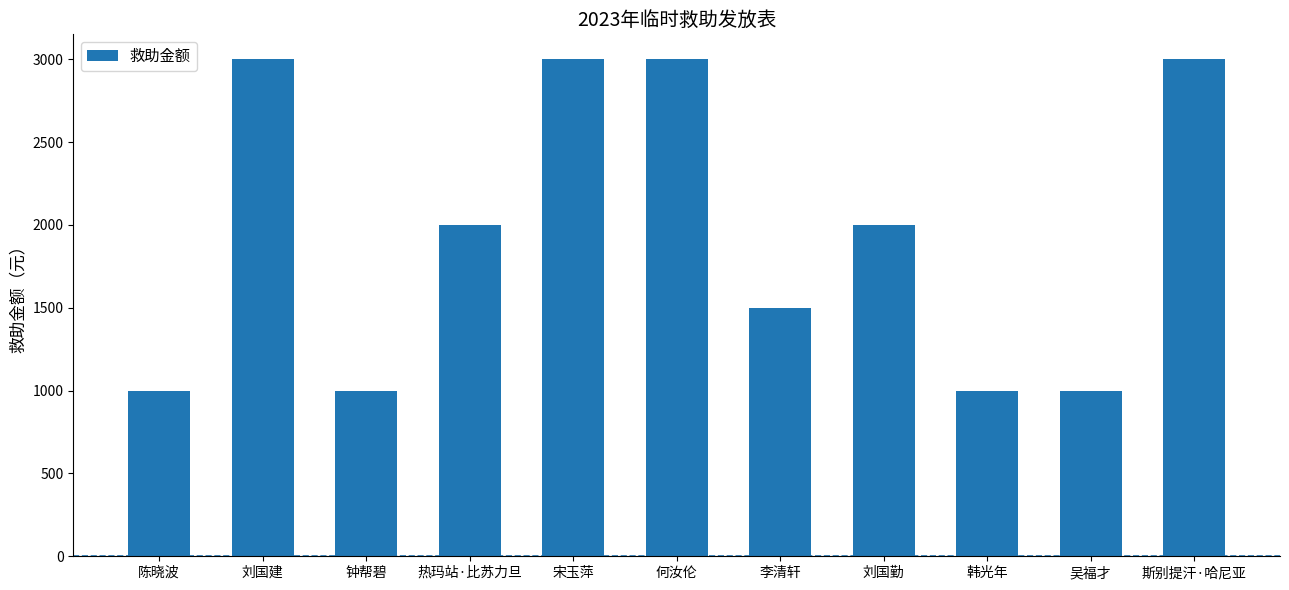

What is the minimum value shown in the chart?

1000